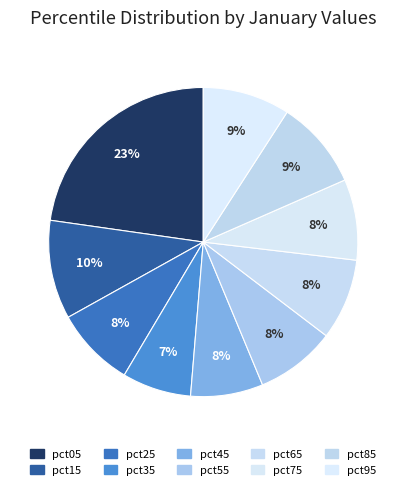

To the nearest percent, what is the difference between the largest and smallest slice percentages?

16%